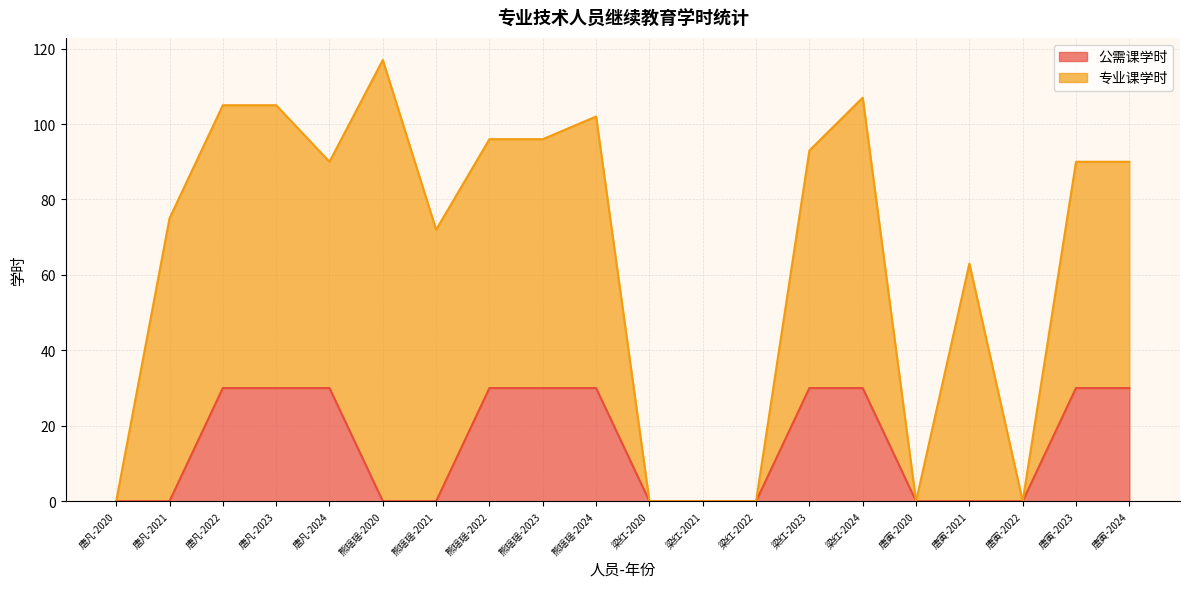

The value at 唐凡-2024 is 20. True or false?

False